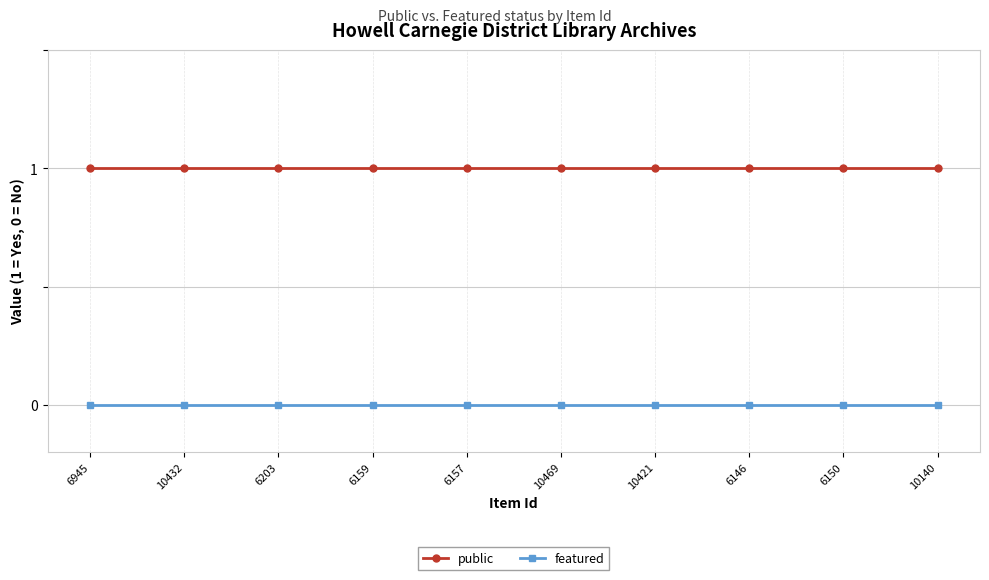

True or false: public and featured intersect in this chart.

False